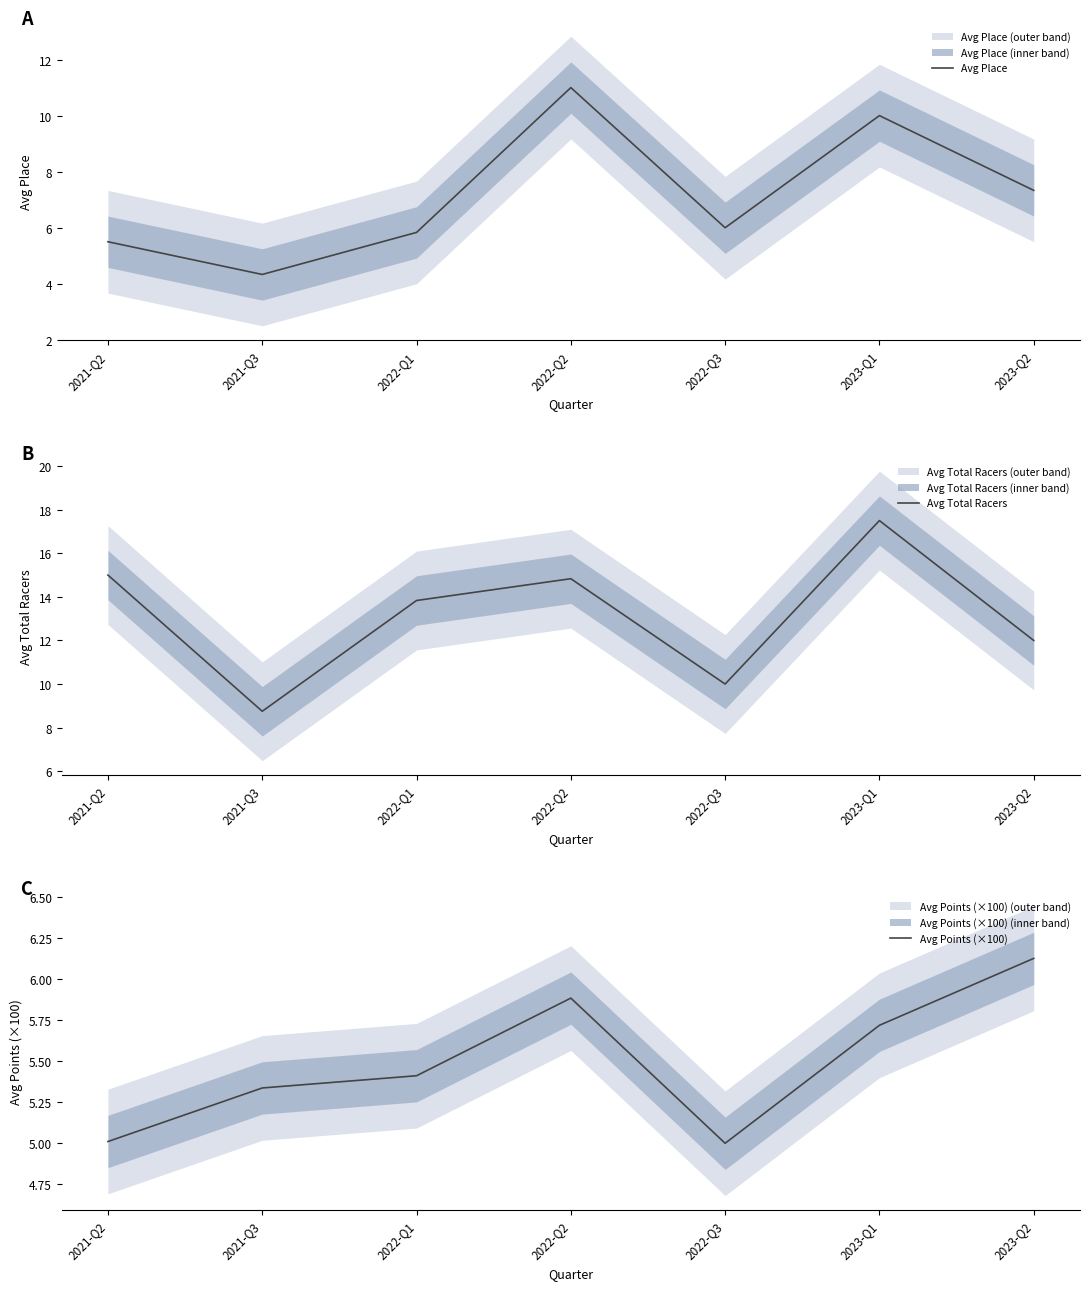

The Avg Total Racers series shows 16.7 at 2023-Q2. True or false?

False